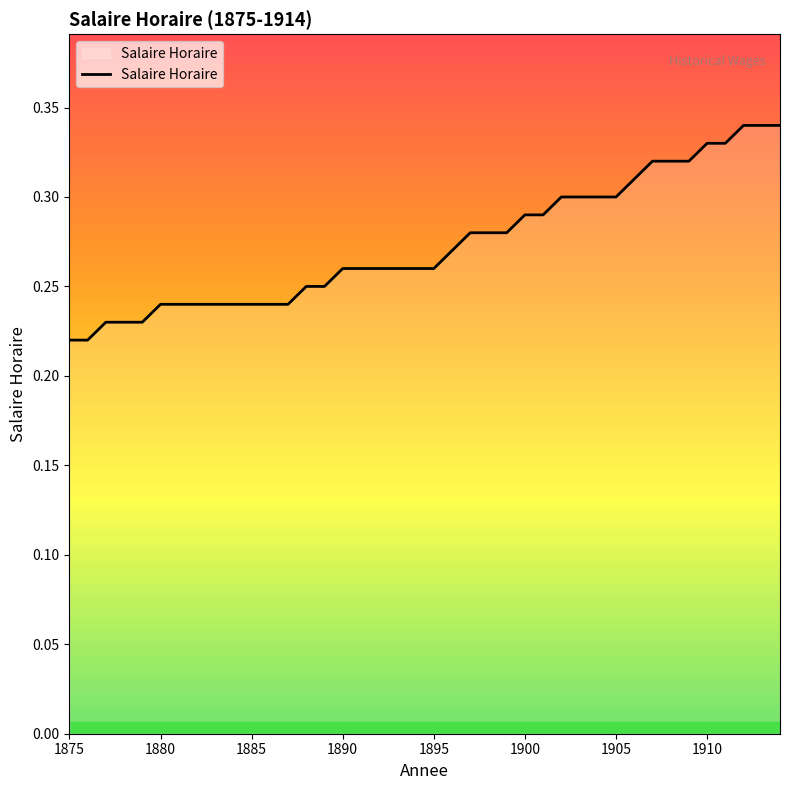

Reading left to right, transcribe all the data shown in this chart.

1875=0.2	1876=0.2	1877=0.2	1878=0.2	1879=0.2	1880=0.2	1881=0.2	1882=0.2	1883=0.2	1884=0.2	1885=0.2	1886=0.2	1887=0.2	1888=0.2	1889=0.2	1890=0.3	1891=0.3	1892=0.3	1893=0.3	1894=0.3	1895=0.3	1896=0.3	1897=0.3	1898=0.3	1899=0.3	1900=0.3	1901=0.3	1902=0.3	1903=0.3	1904=0.3	1905=0.3	1906=0.3	1907=0.3	1908=0.3	1909=0.3	1910=0.3	1911=0.3	1912=0.3	1913=0.3	1914=0.3